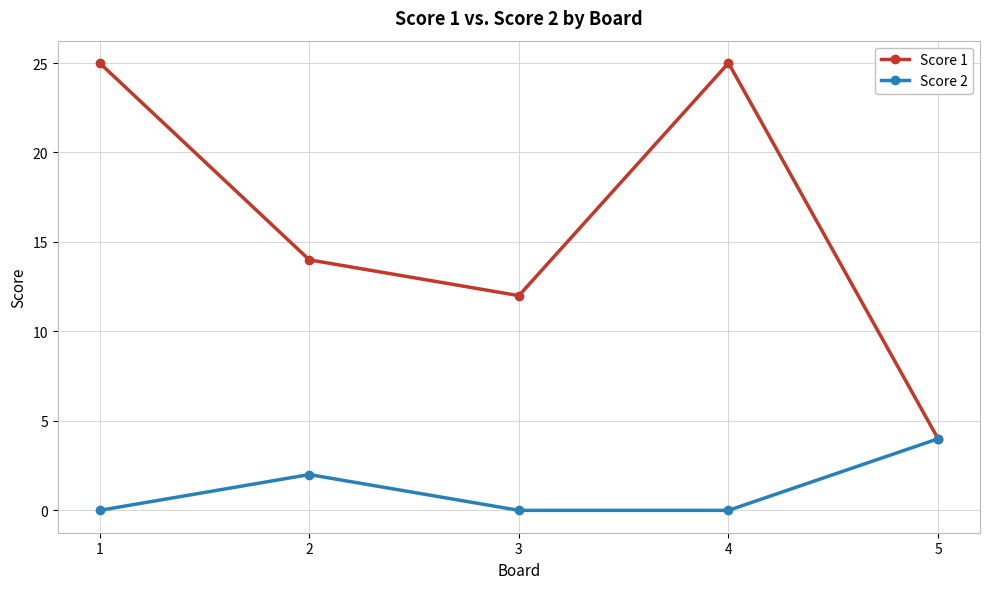

Which series has the largest total across all categories?

Score 1